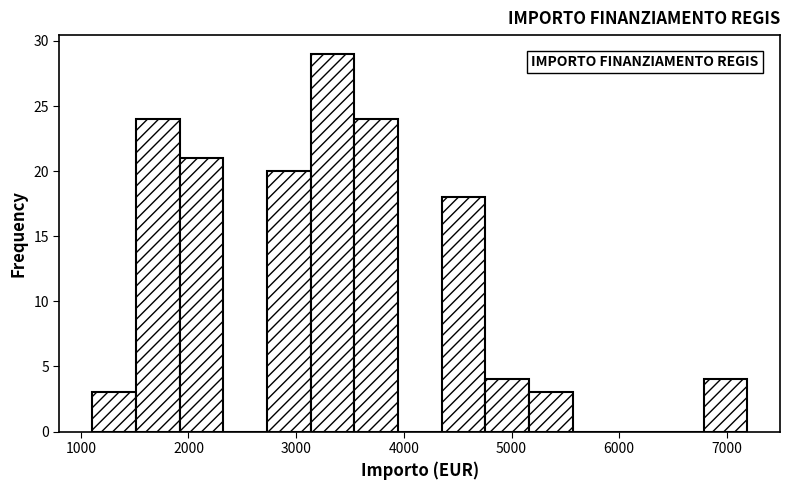

Reading left to right, transcribe this chart: for each bar, give the range it covers on the x-axis and its height. Neither the bar edges nor the heights are printed on the chart, so give them approximately, as read against the axes.

1100 to 1500: 3
1500 to 1900: 24
1900 to 2300: 21
2300 to 2700: 0
2700 to 3100: 20
3100 to 3500: 29
3500 to 3900: 24
3900 to 4400: 0
4400 to 4800: 18
4800 to 5200: 4
5200 to 5600: 3
5600 to 6000: 0
6000 to 6400: 0
6400 to 6800: 0
6800 to 7200: 4